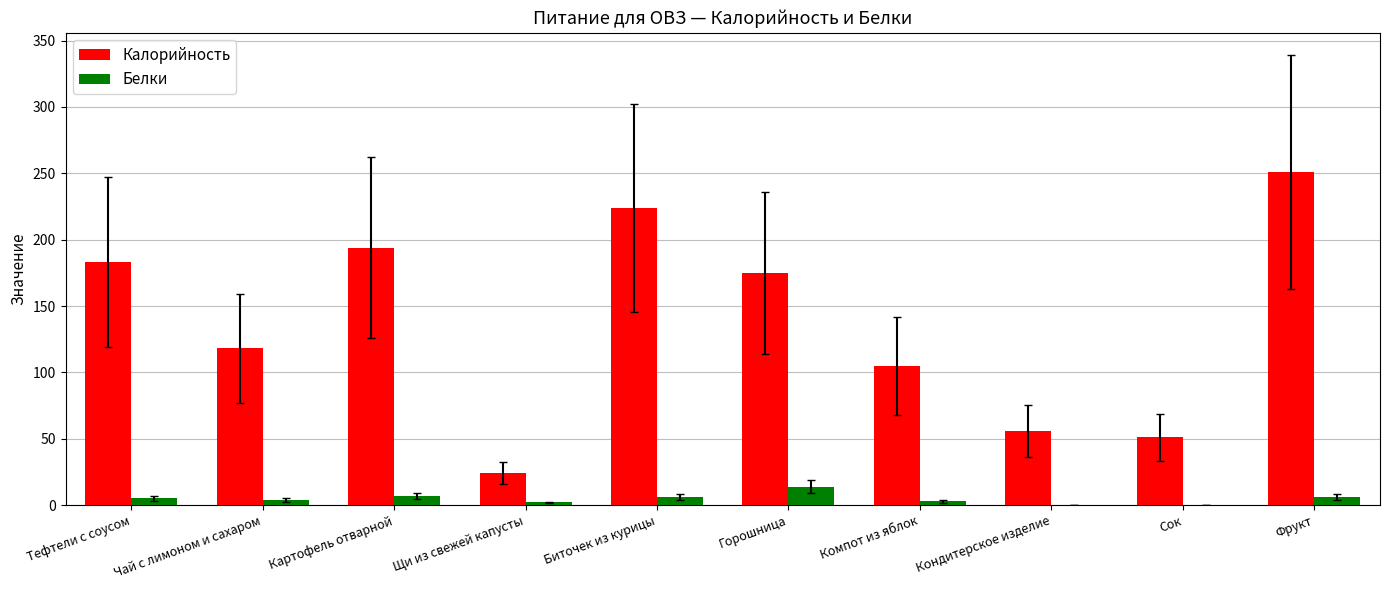

At which category does the chart reach its peak across all series?

Фрукт